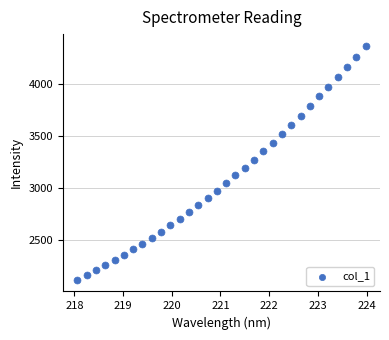

What is the range of X values (max minus min)?

5.9